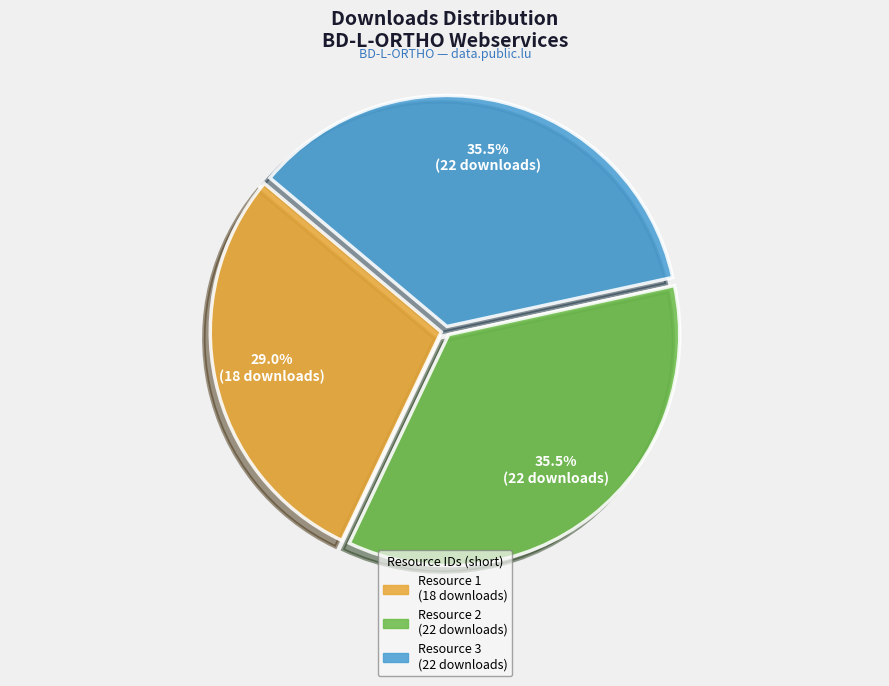

Does any single category account for the majority?

No